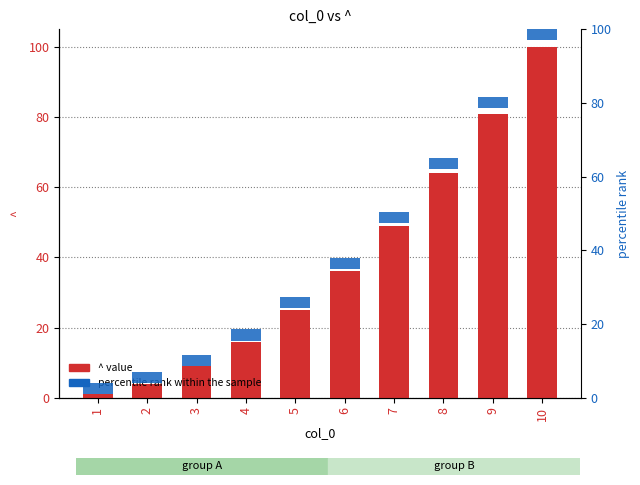

Is it true that ^ equals 7 at 2?

False